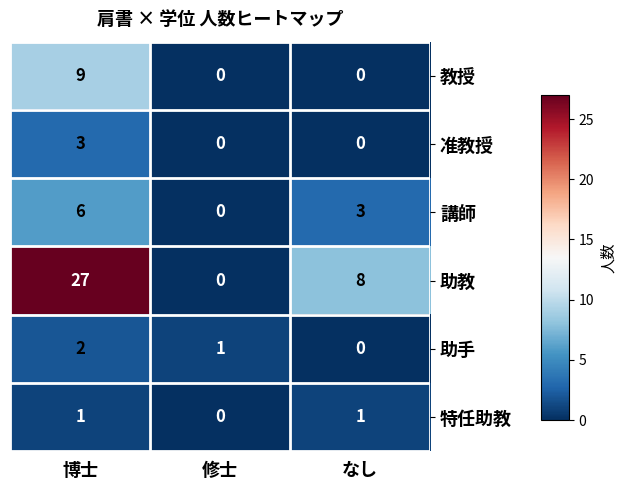

Rank the series by their maximum value, from lowest to highest.

特任助教, 助手, 准教授, 講師, 教授, 助教